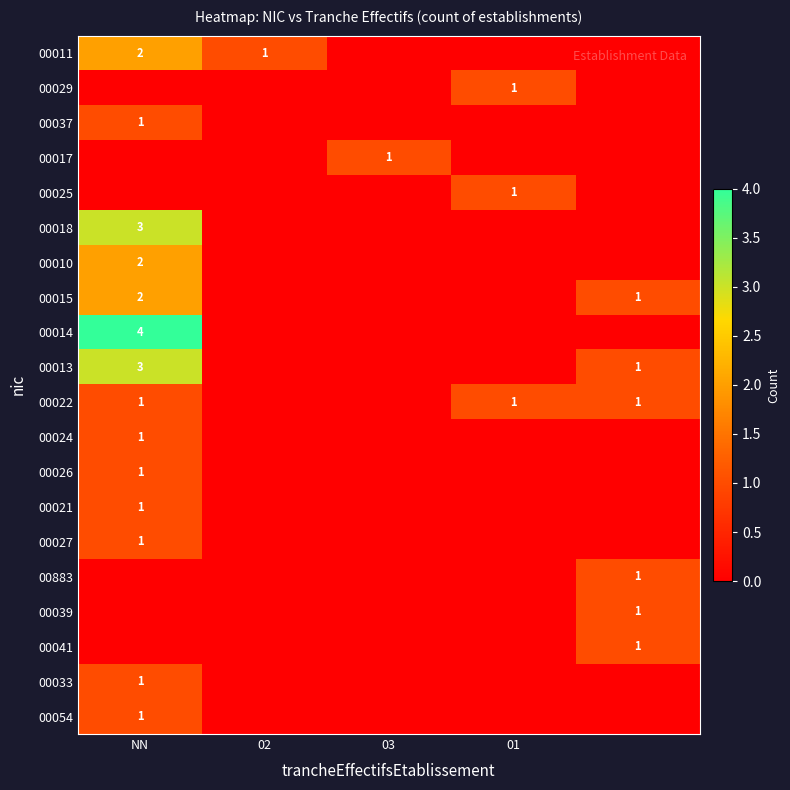

Is the value of 00017 at 03 greater than the value of 00015 at NN?

No